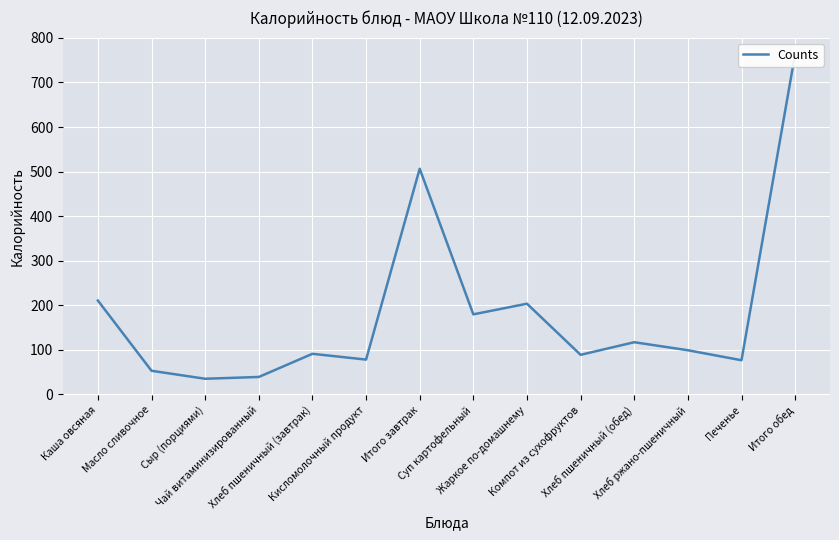

True or false: the data has more than 1 interior local peaks.

True